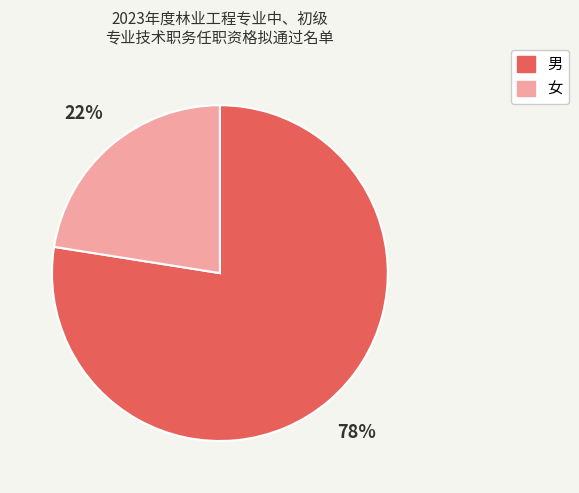

Combined, do 女 and 男 account for over 50%?

Yes